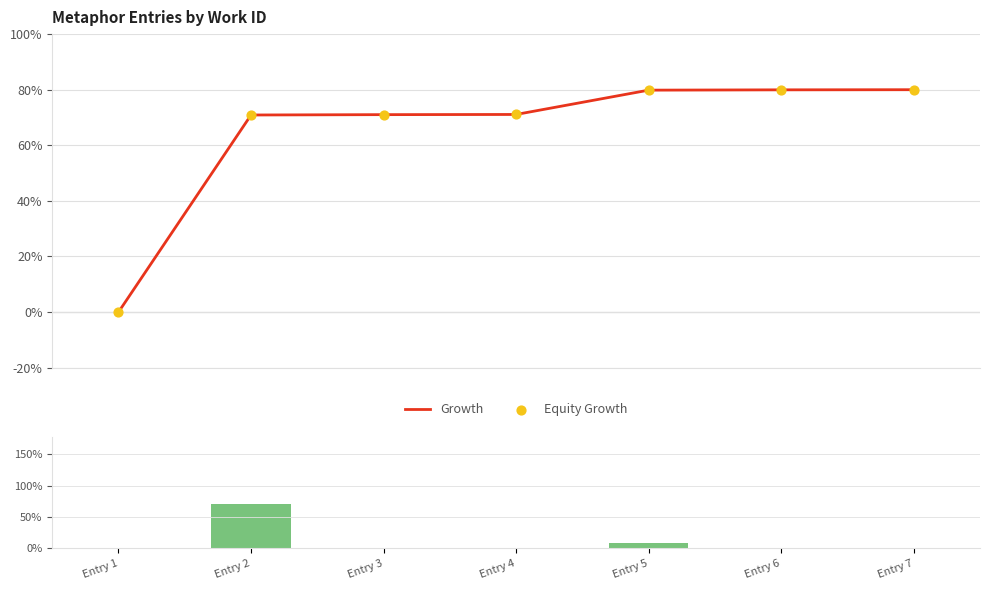

Which series contains the highest Y value?

Growth